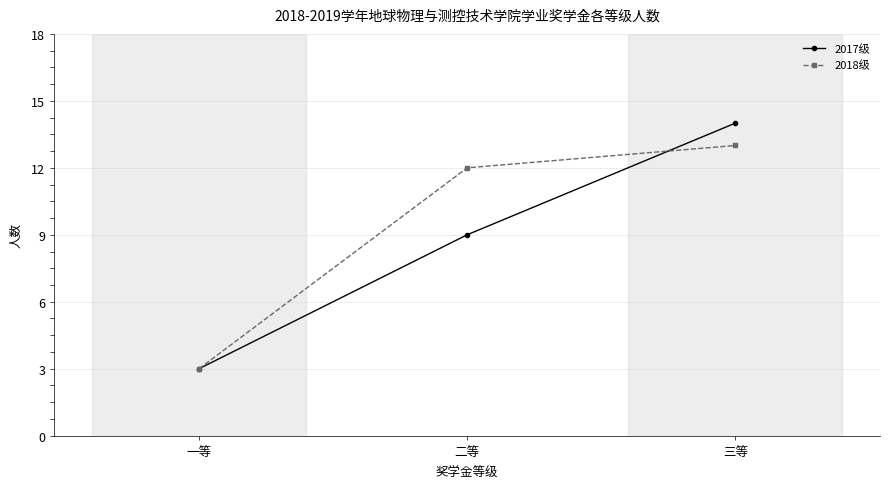

At which category does the chart reach its peak across all series?

三等